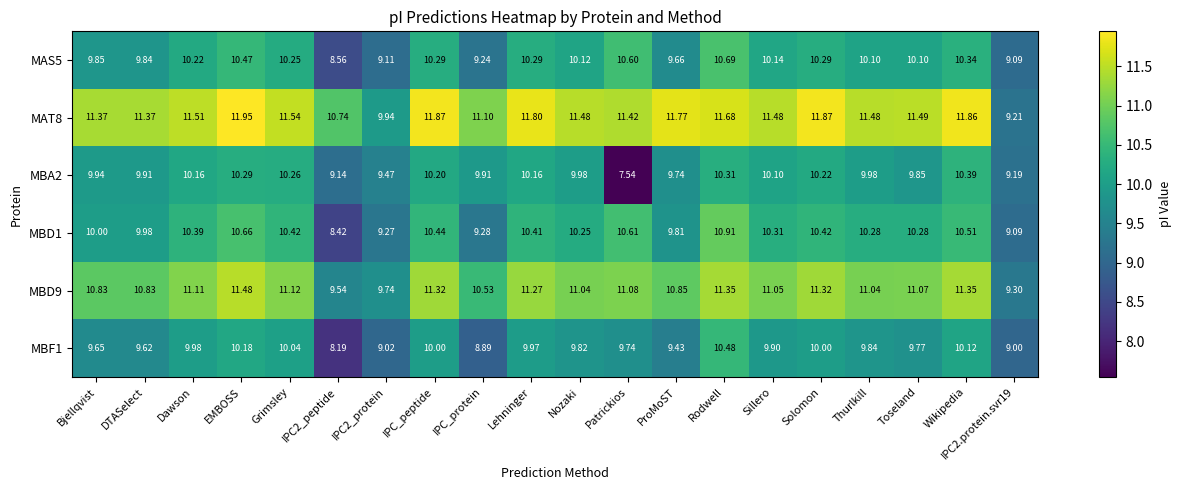

At which category does the chart reach its peak across all series?

EMBOSS